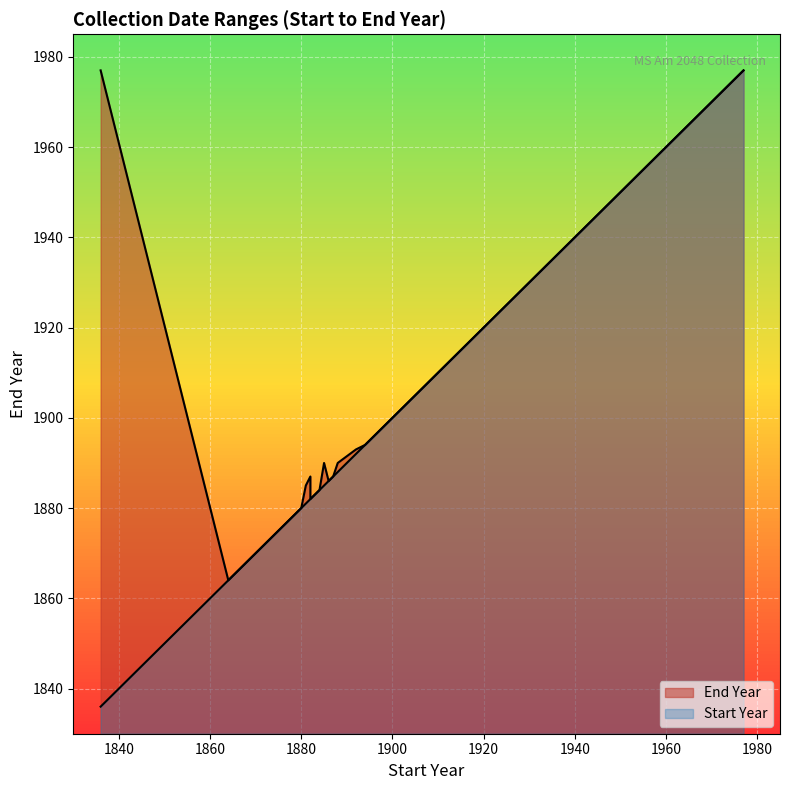

What is the difference between the values at 1872 and 1886?

14